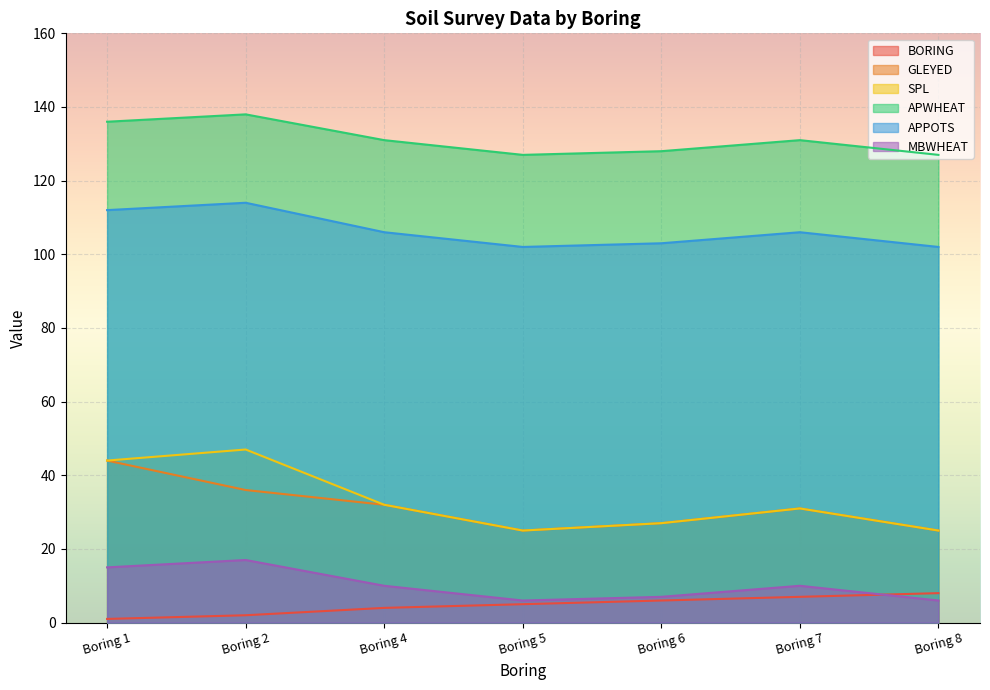

Reading left to right, what are all the values shown in this chart?

BORING: 1	2	4	5	6	7	8
GLEYED: 44	36	32	25	27	31	25
SPL: 44	47	32	25	27	31	25
APWHEAT: 136	138	131	127	128	131	127
APPOTS: 112	114	106	102	103	106	102
MBWHEAT: 15	17	10	6	7	10	6